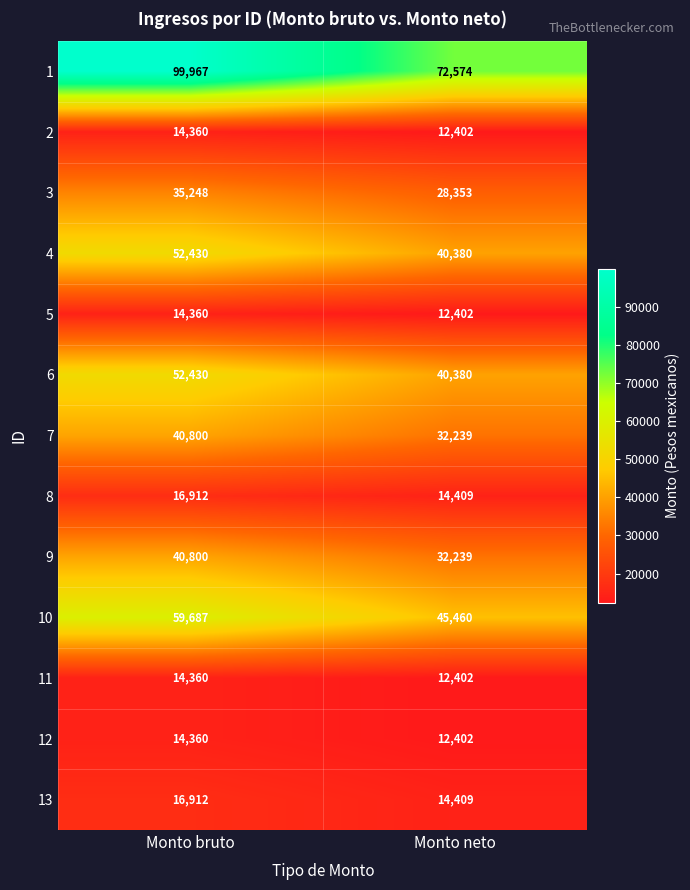

True or false: 7 has a value of 32239 at Monto neto.

True